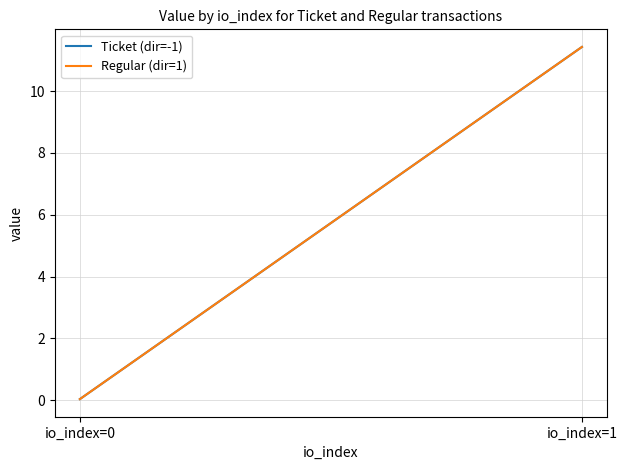

At how many categories does at least one series exceed 10?

1